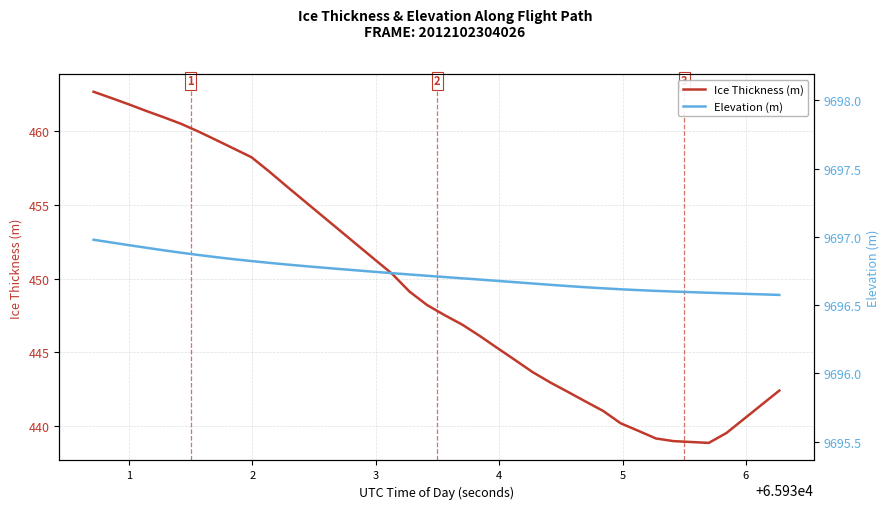

What is the value of the Elevation (m) point at the 15th from the left?

9696.8